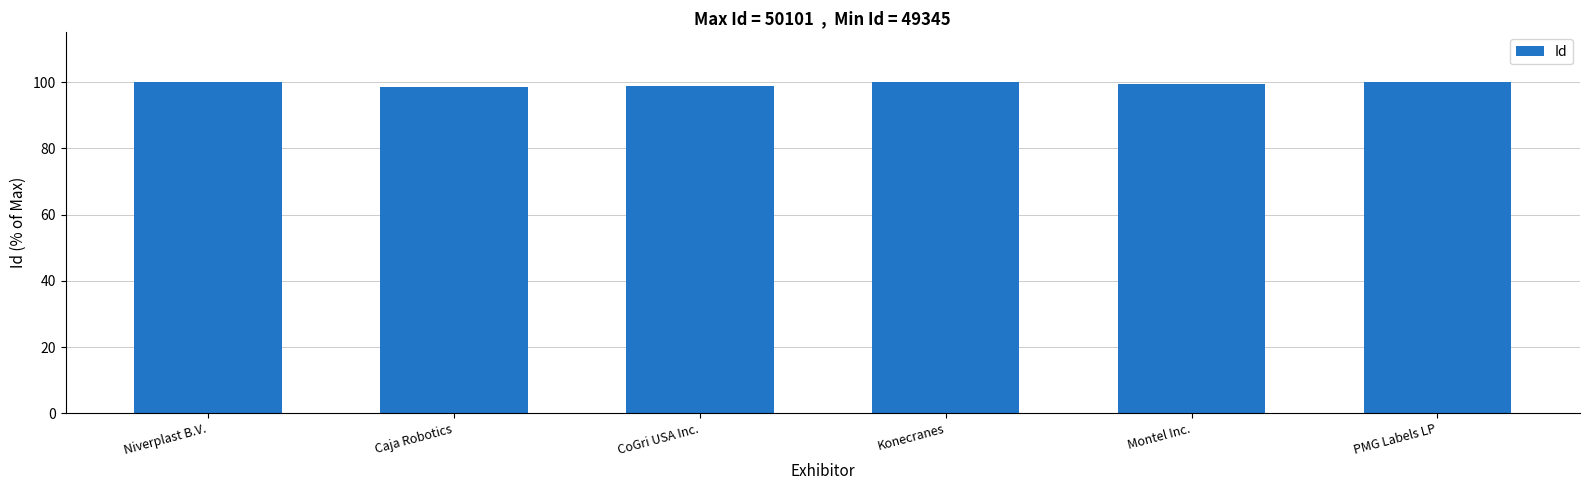

Is it true that the value at Konecranes is 38.8?

False